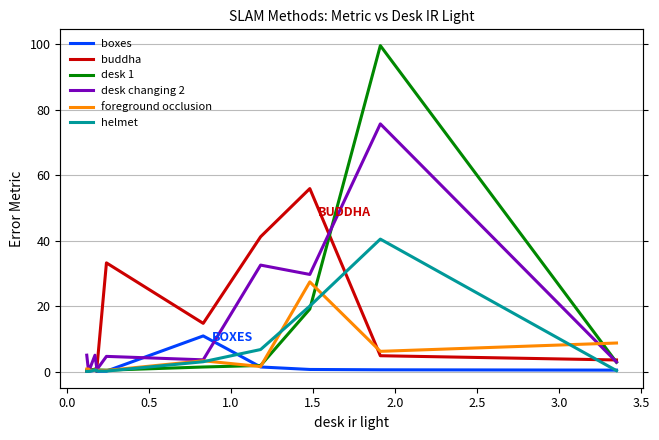

In buddha, how many points are higher than both neighbors (excluding endpoints)?

3